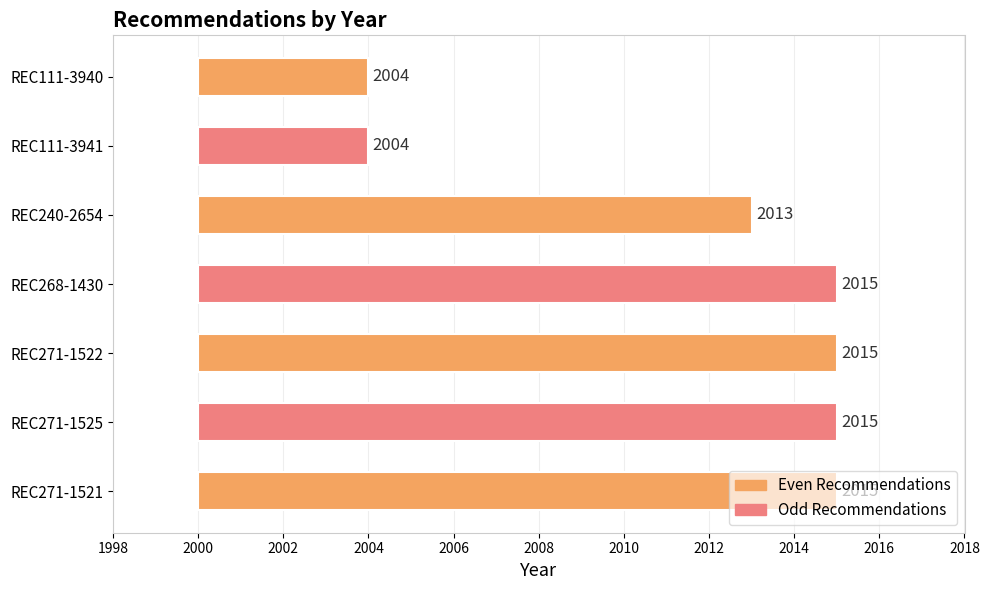

The chart shows a value of 3038 at REC240-2654. True or false?

False